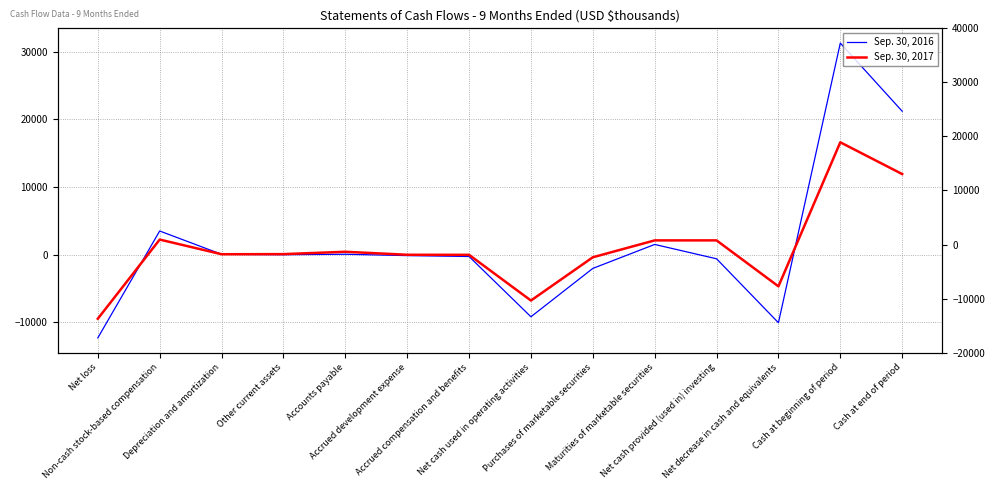

At which category does the chart reach its peak across all series?

Cash at beginning of period